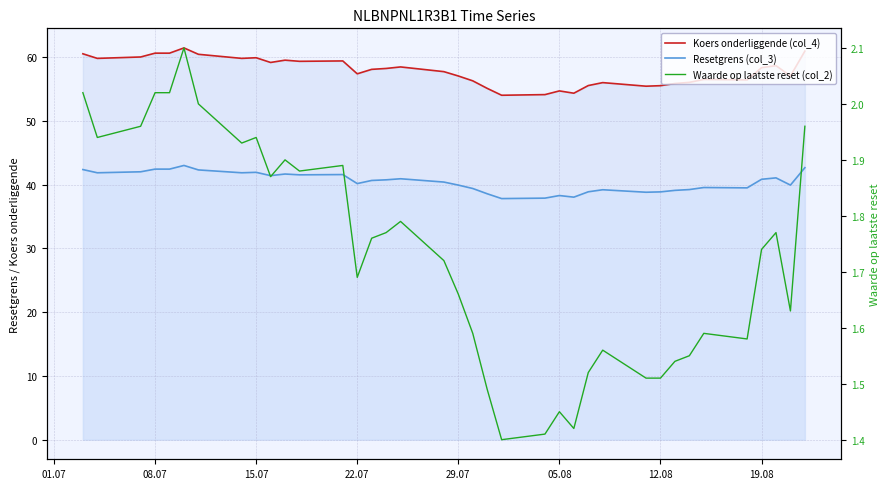

Which series has the widest spread of values?

Koers onderliggende (col_4)